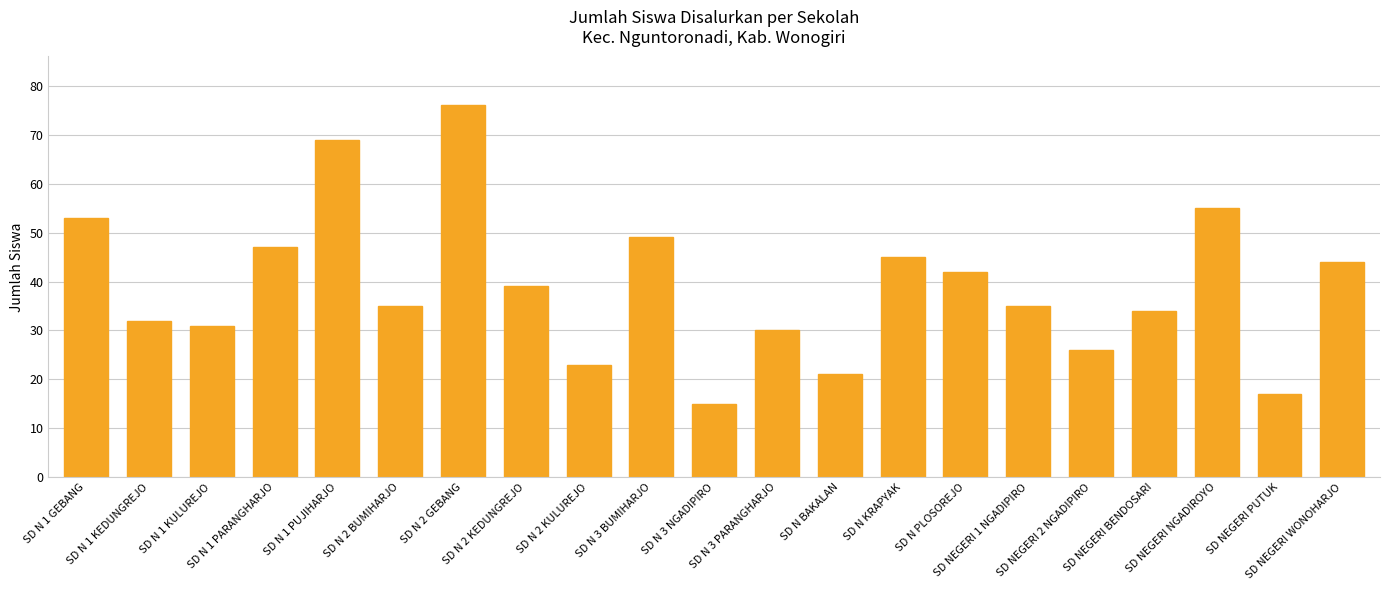

Which has a higher value, SD N 2 GEBANG or SD NEGERI 1 NGADIPIRO?

SD N 2 GEBANG